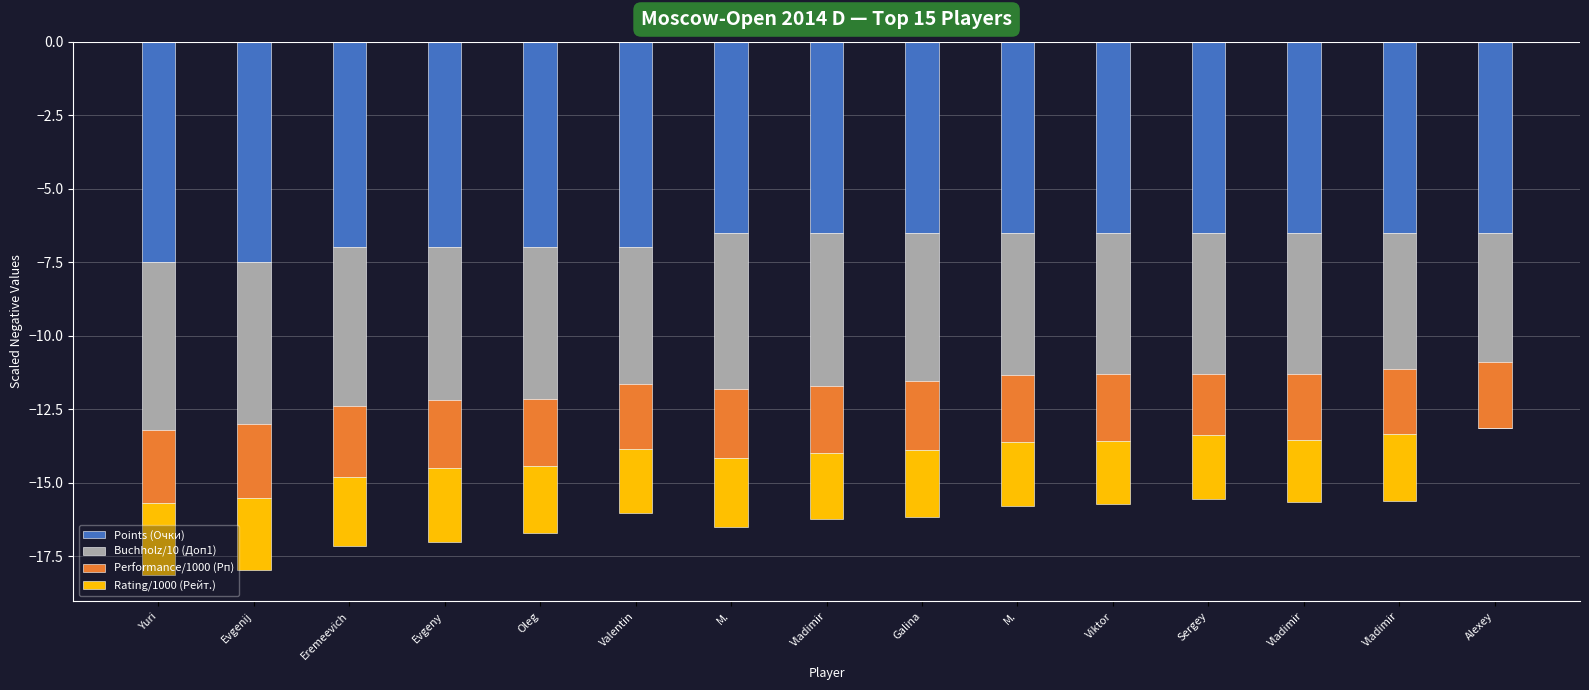

Between Yuri and Oleg, which series saw the biggest shift?

Buchholz/10 (Доп1)